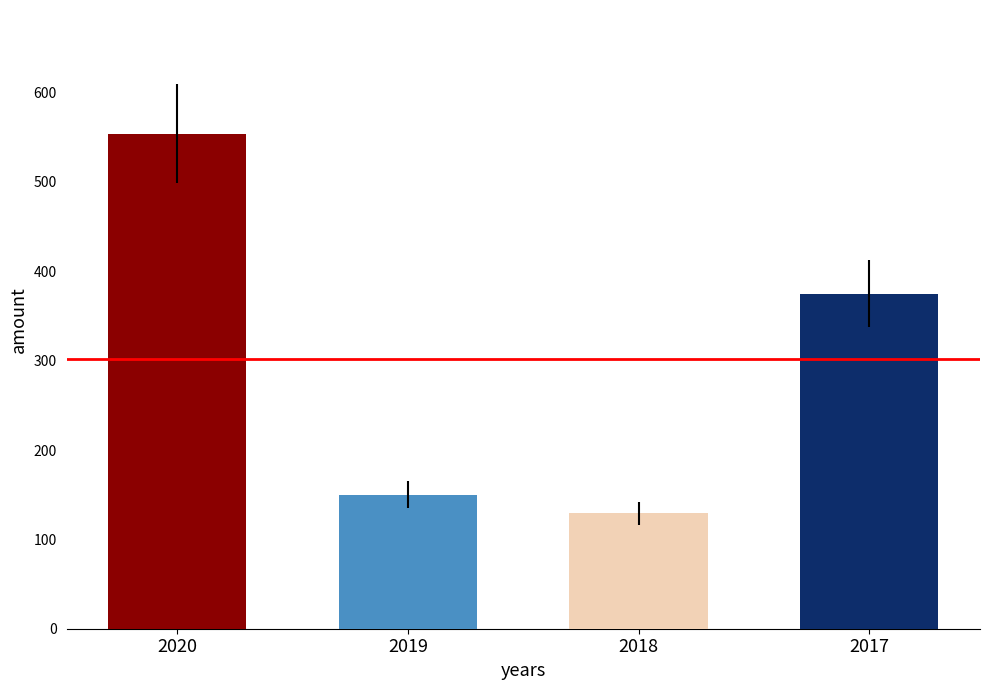

True or false: Criminal (Weighted) has a value of 57.1 at 1995.

False